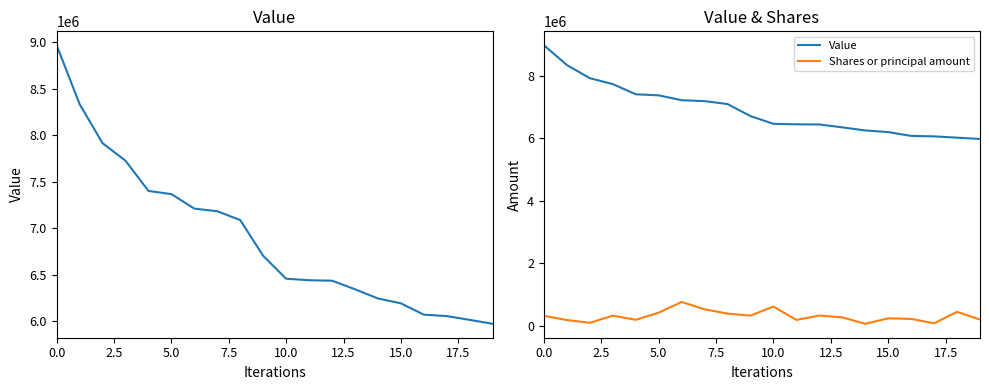

Is the value of Shares or principal amount at 17 greater than the value of Value at 10.0?

No